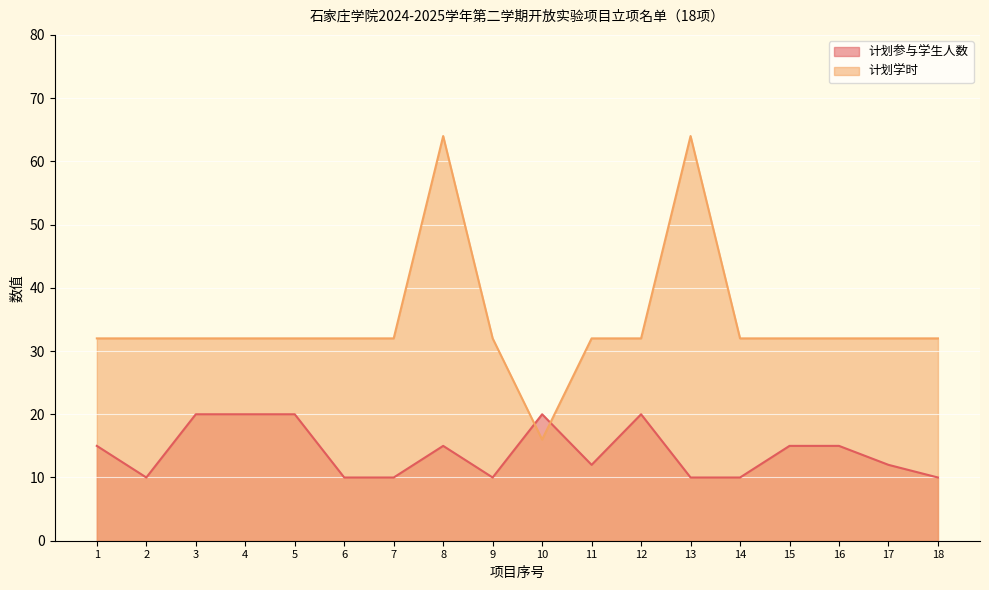

How many data points in 计划参与学生人数 are above 15?

5